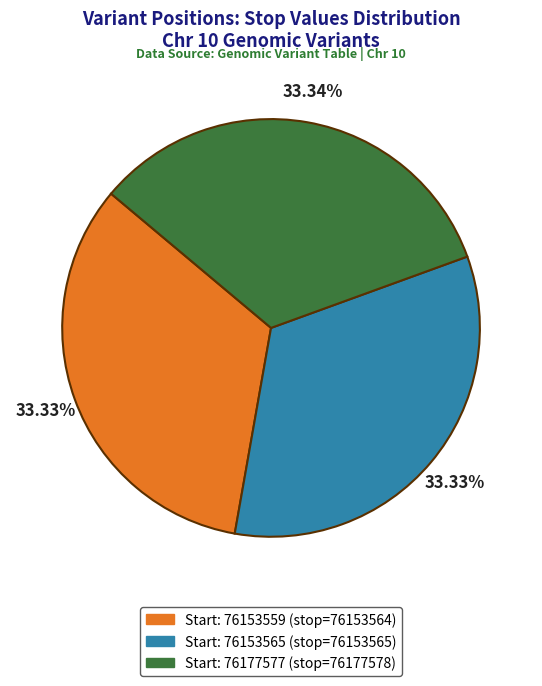

Is there any slice that represents more than half of the pie?

No